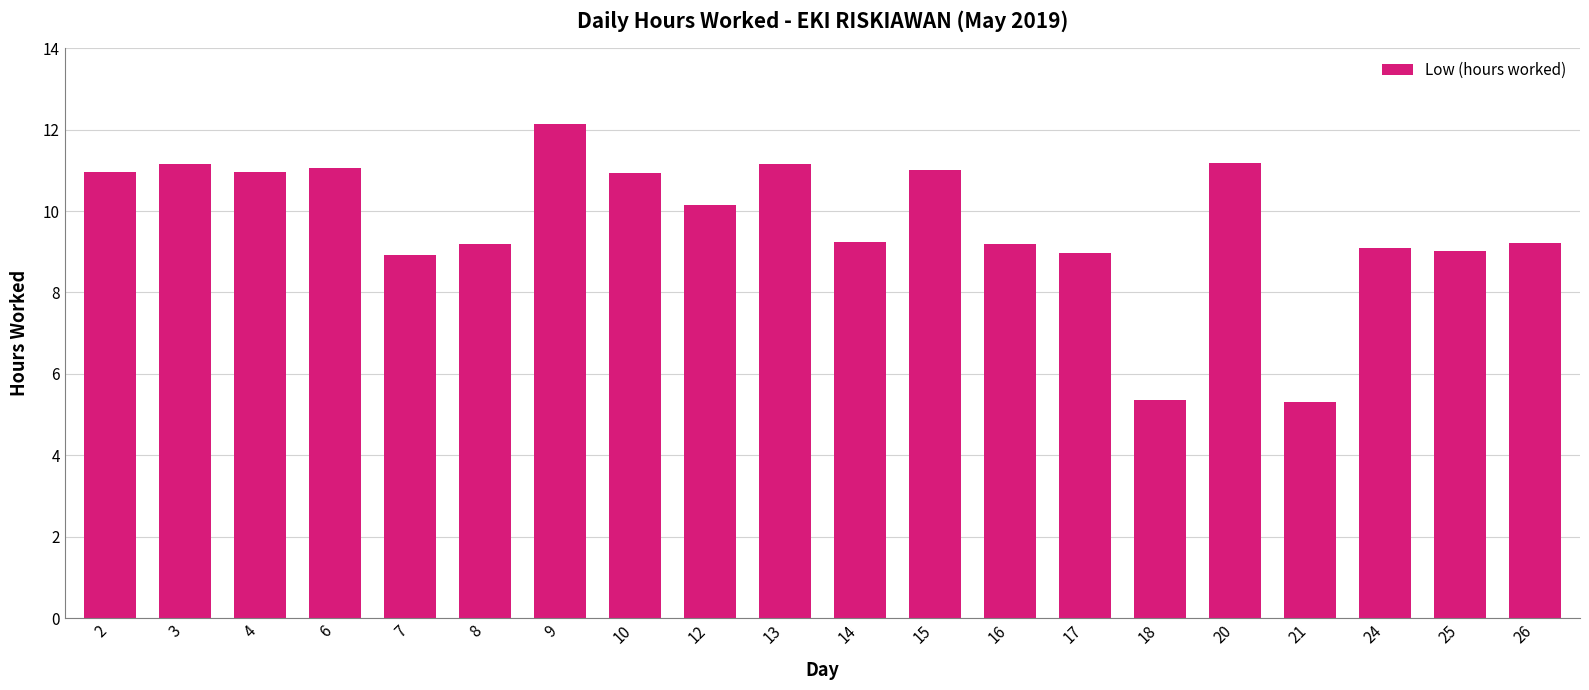

The value at 10 is 6.4. True or false?

False